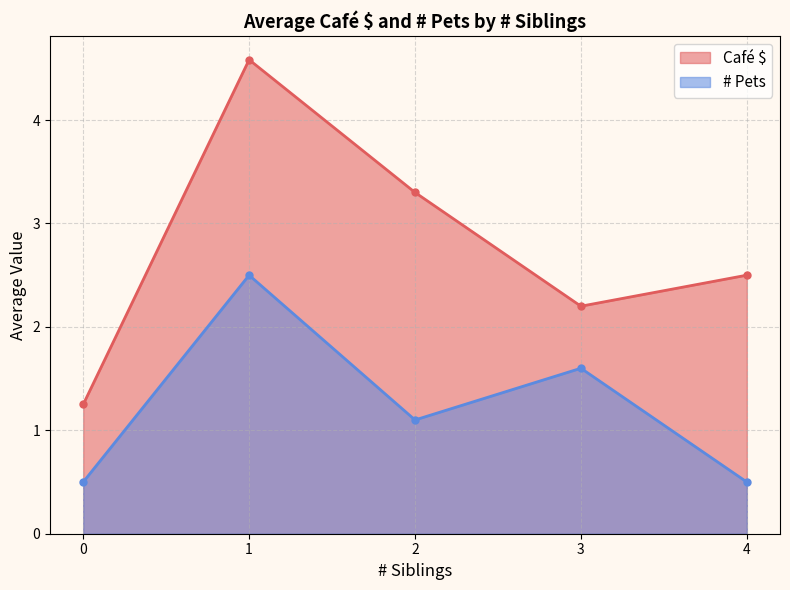

Rank the categories by Café $ value from highest to lowest.

1, 2, 4, 3, 0